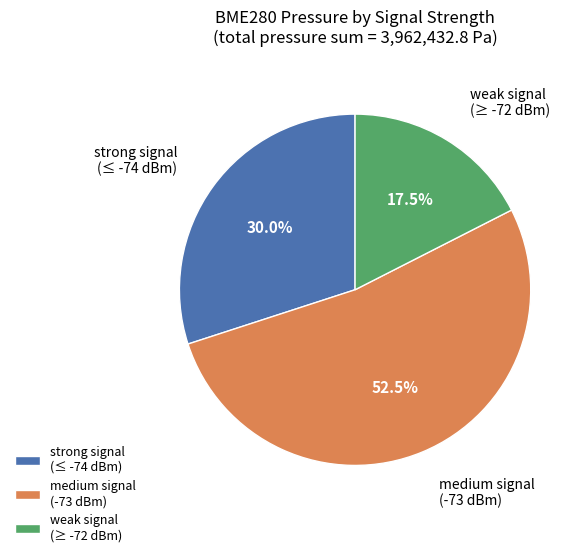

Does any single category account for the majority?

Yes